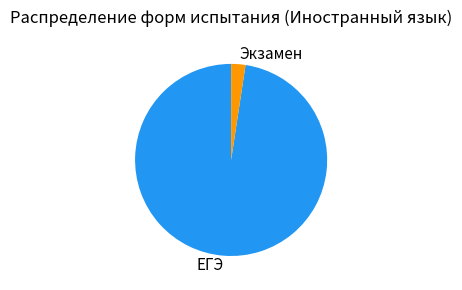

Rank the categories by value from lowest to highest.

Экзамен, ЕГЭ